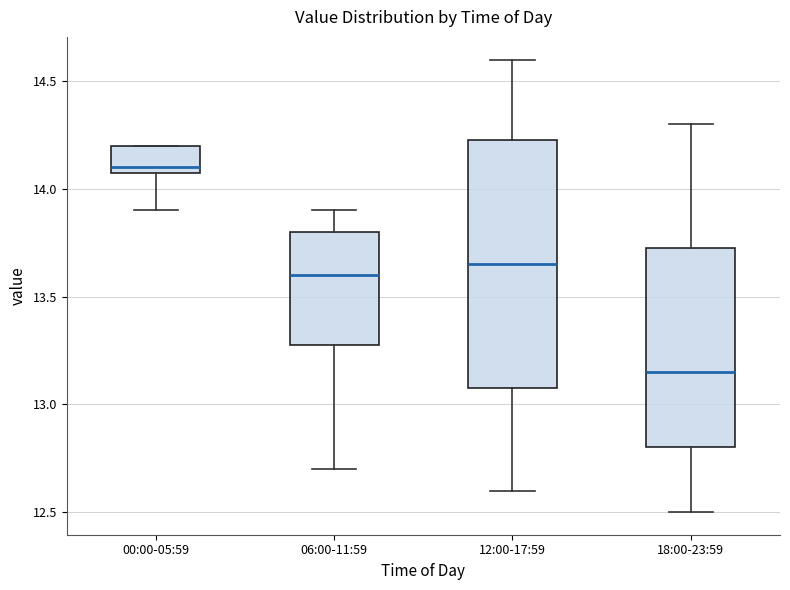

Reading left to right, transcribe this box plot: for each box, give where its median line is, the range the box spans, and where its two whiskers end, as read against the y-axis. The values are not printed on the chart, so give them approximately, as read against the axis.

00:00-05:59: median 14.10 (just above the box's lower edge), box 14.10 to 14.20, whiskers 13.90 to 14.20
06:00-11:59: median 13.60, box 13.30 to 13.80, whiskers 12.70 to 13.90
12:00-17:59: median 13.65, box 13.10 to 14.25, whiskers 12.60 to 14.60
18:00-23:59: median 13.15, box 12.80 to 13.75, whiskers 12.50 to 14.30